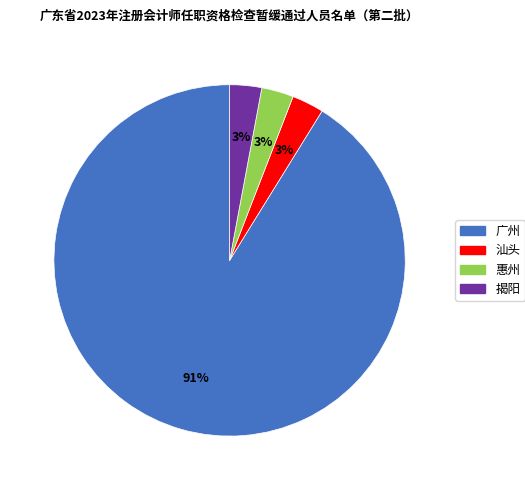

Is the sum of 广州 and 揭阳 greater than half?

Yes